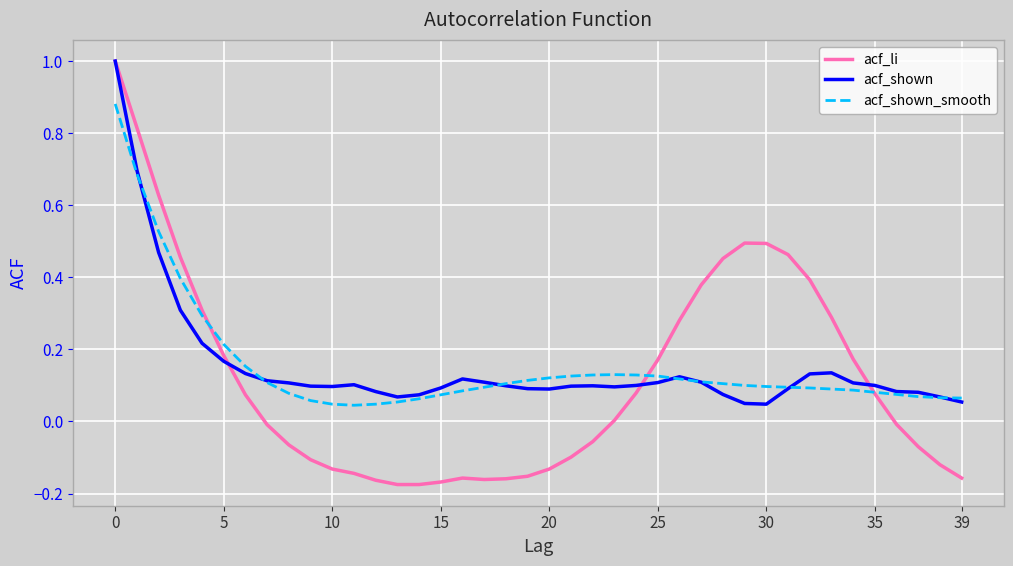

Which series has the largest range (max minus min)?

acf_li